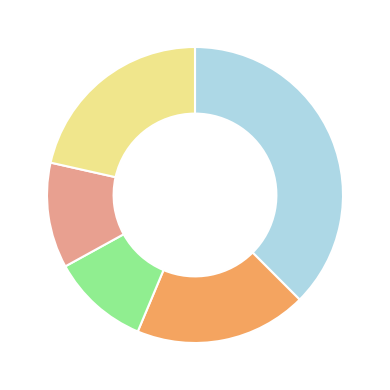

Is there any slice that represents more than half of the pie?

No